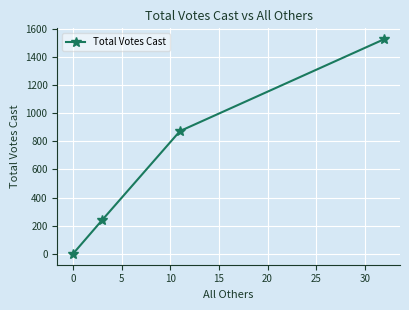

What is the maximum value shown in the chart?

1525